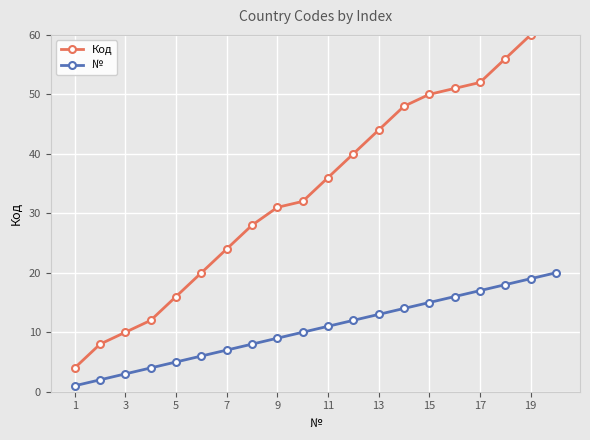

Is it true that № equals 11 at 11?

True